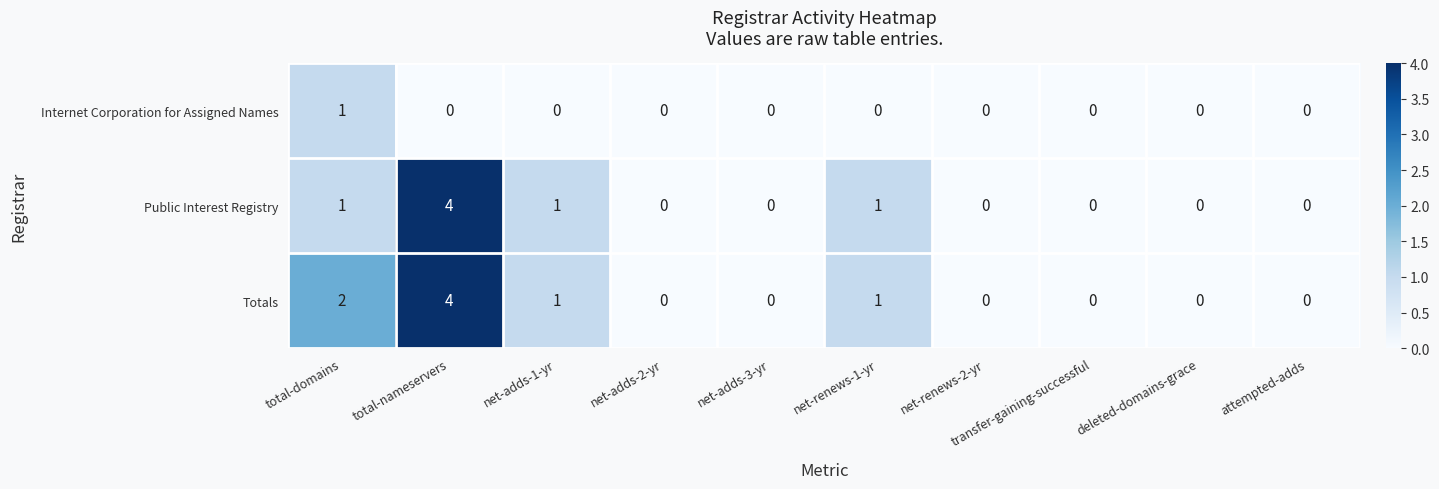

The value of Totals at transfer-gaining-successful is 0. True or false?

True